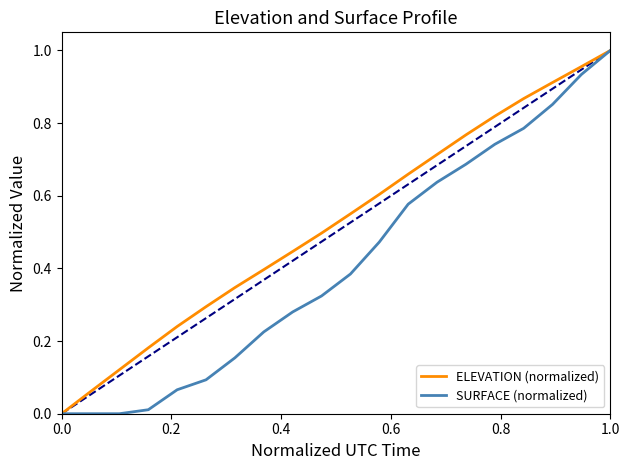

How many data points in SURFACE (normalized) are above 0?

17